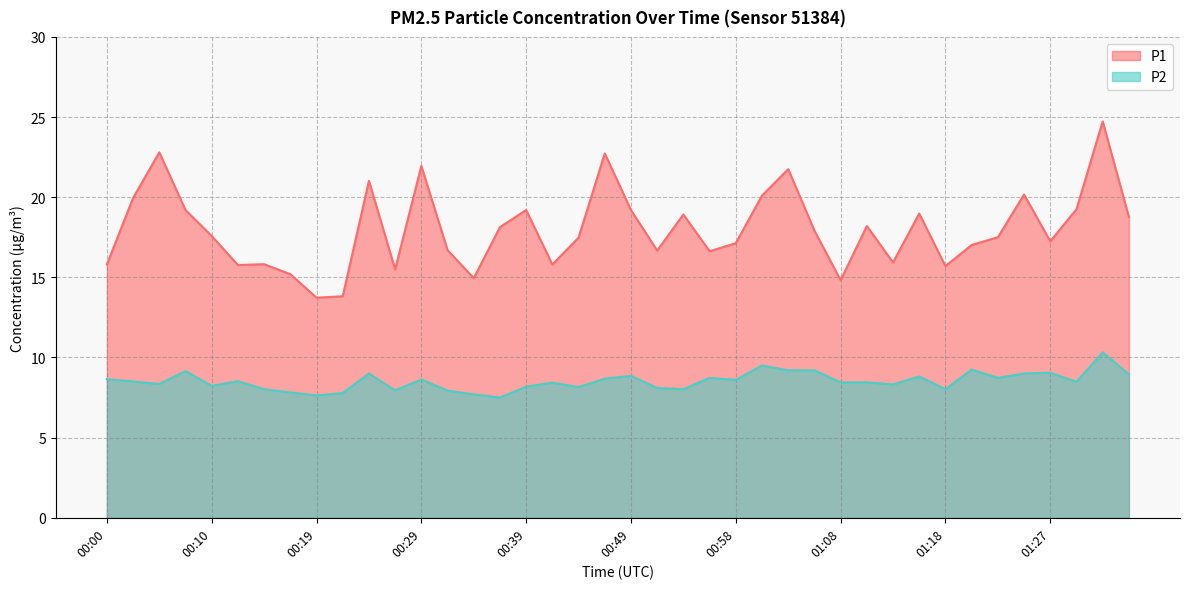

Where does the P1 series first go above 17?

00:03